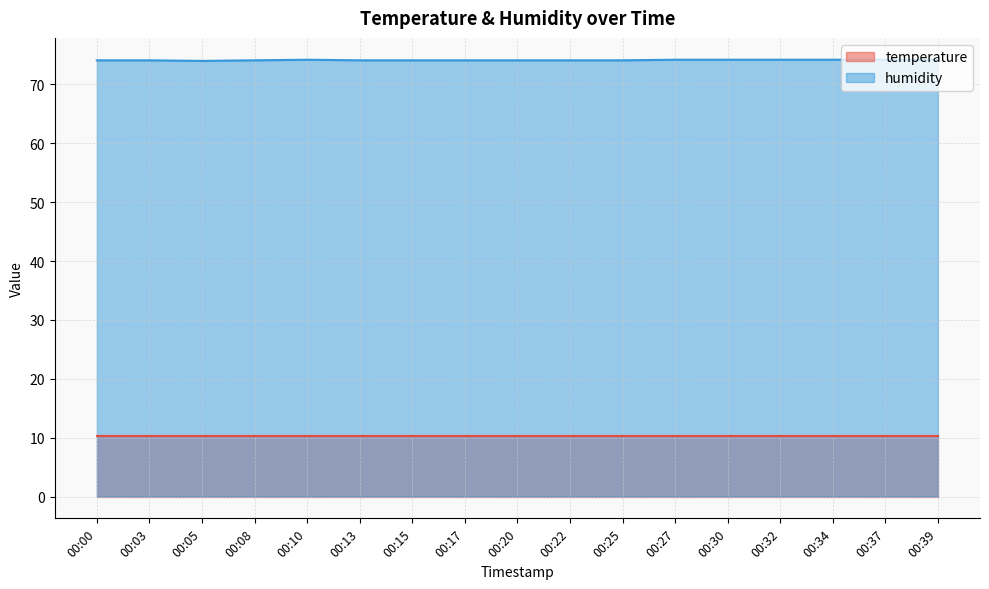

What is the smallest value displayed?

10.2